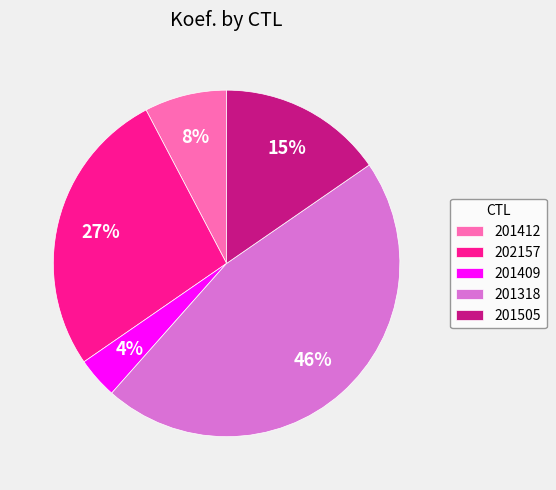

Rank the categories by value from lowest to highest.

201409, 201412, 201505, 202157, 201318